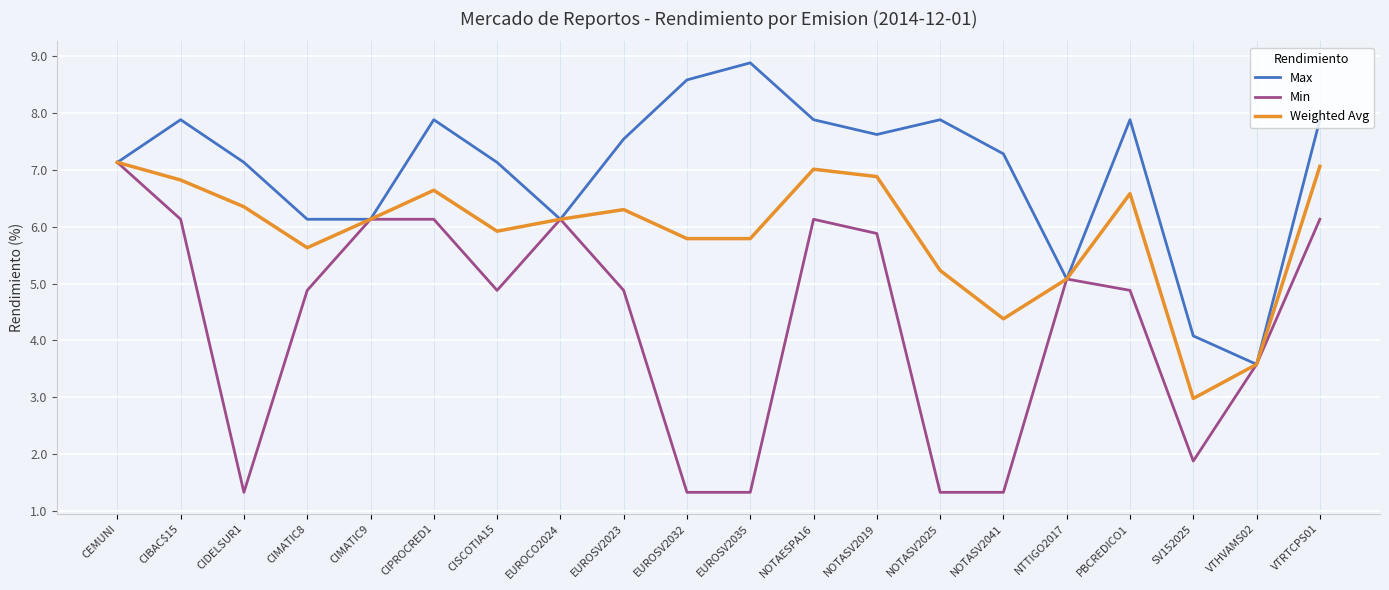

Is it true that Max equals 10.6 at CIMATIC9?

False